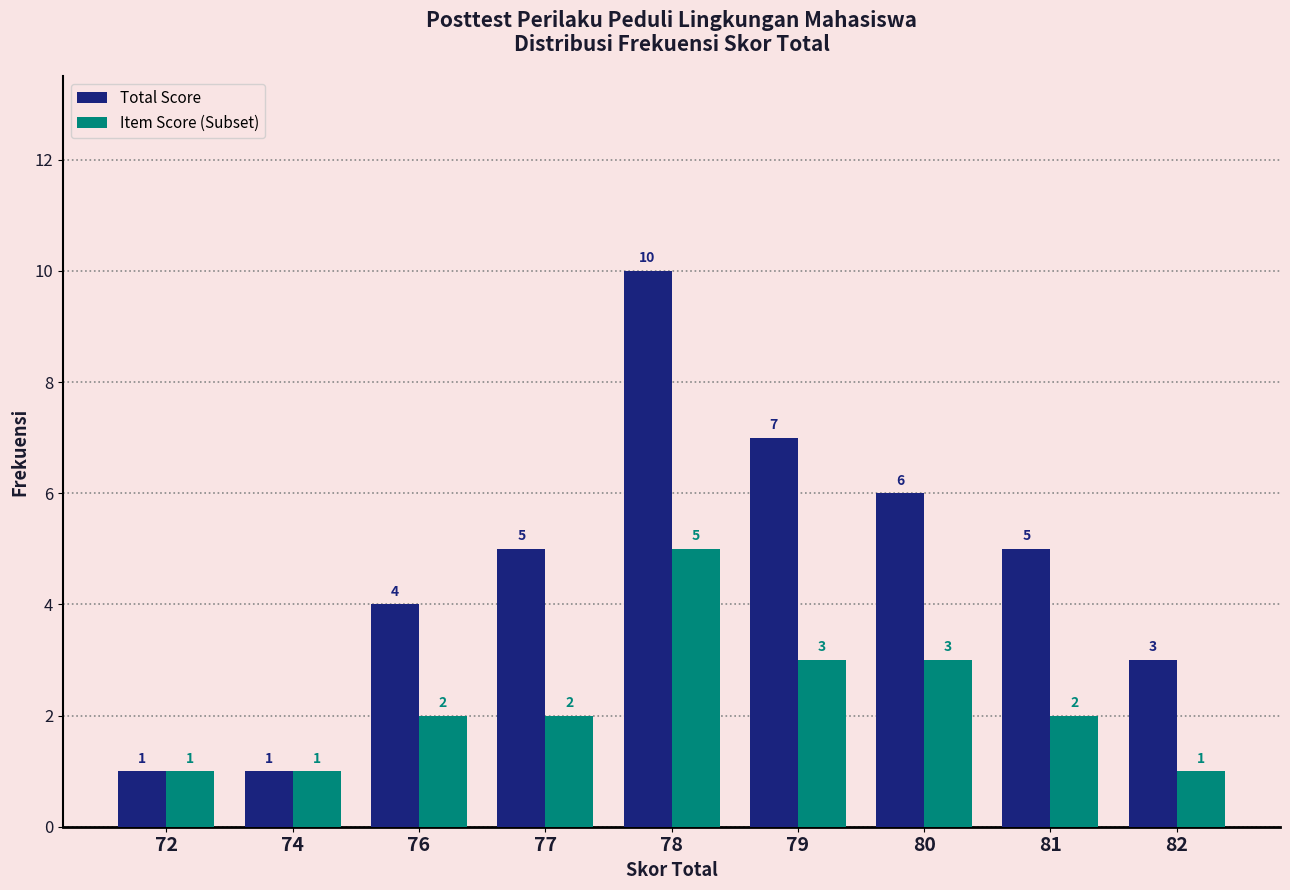

Is it true that Item Score (Subset) equals 4 at 80?

False